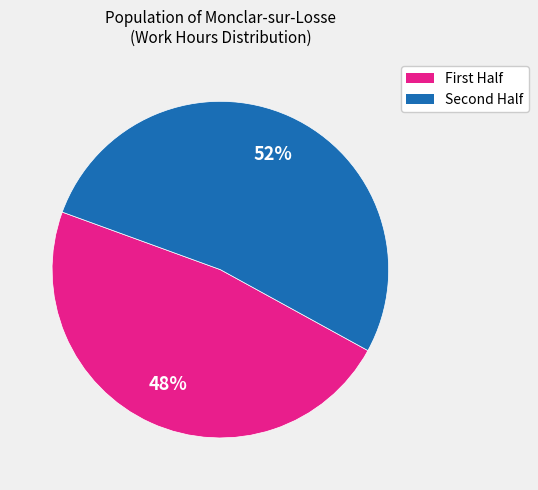

How many segments does this pie chart have?

2